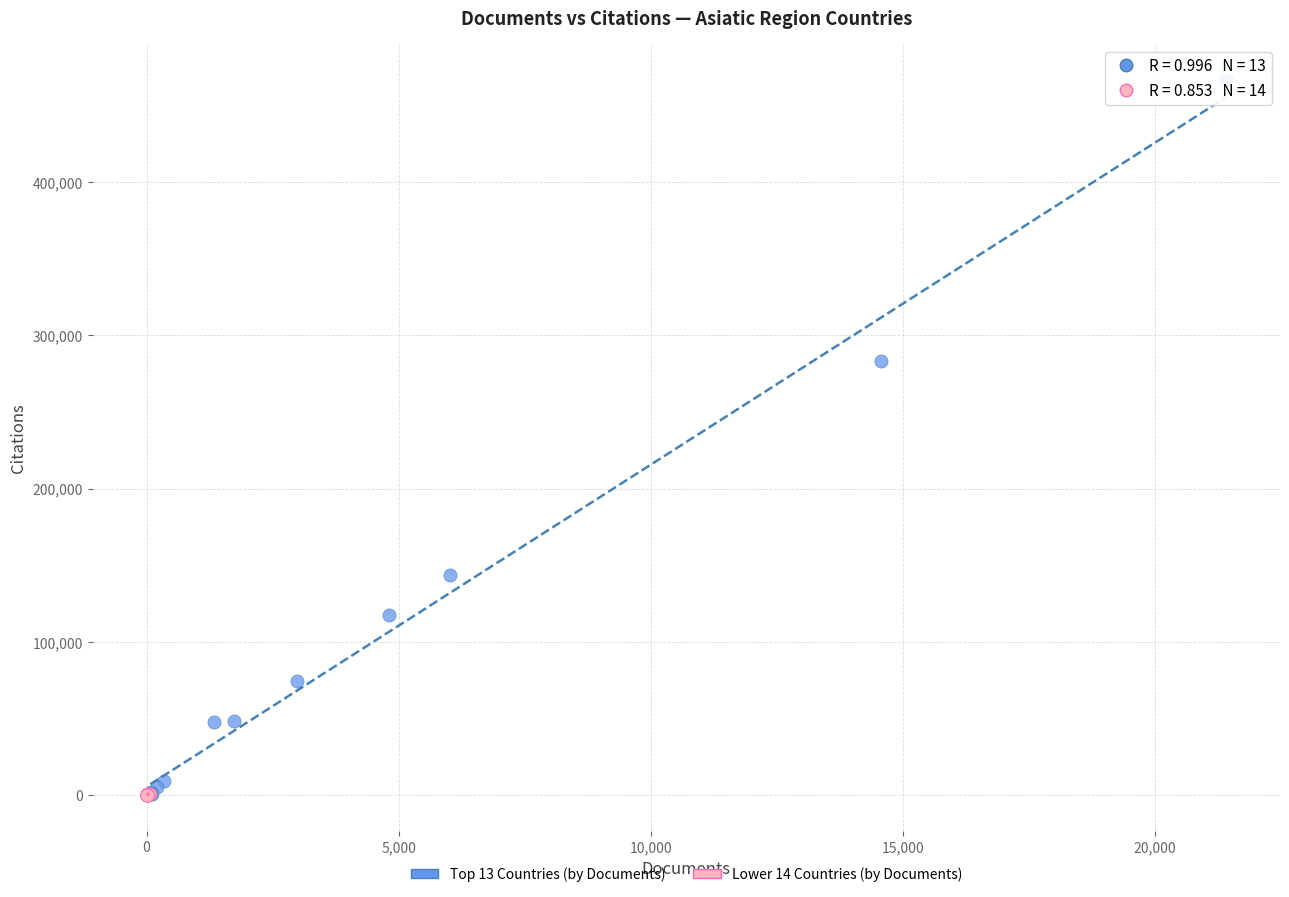

Which series has the widest spread of Y values?

Top 13 Countries (by Documents)